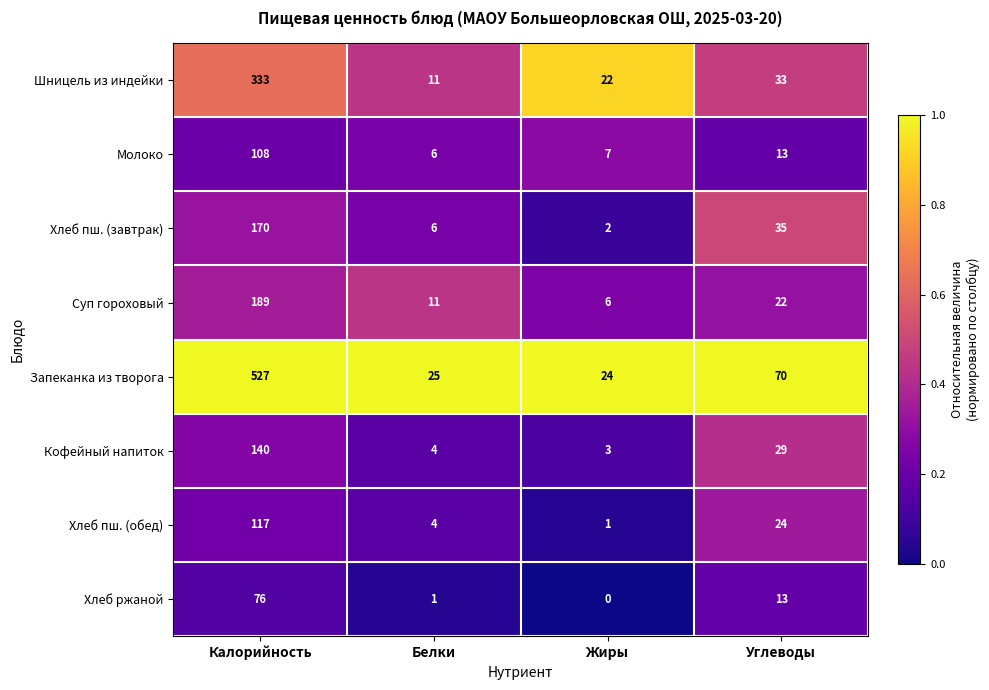

At which label is Кофейный напиток closest to 71?

Углеводы